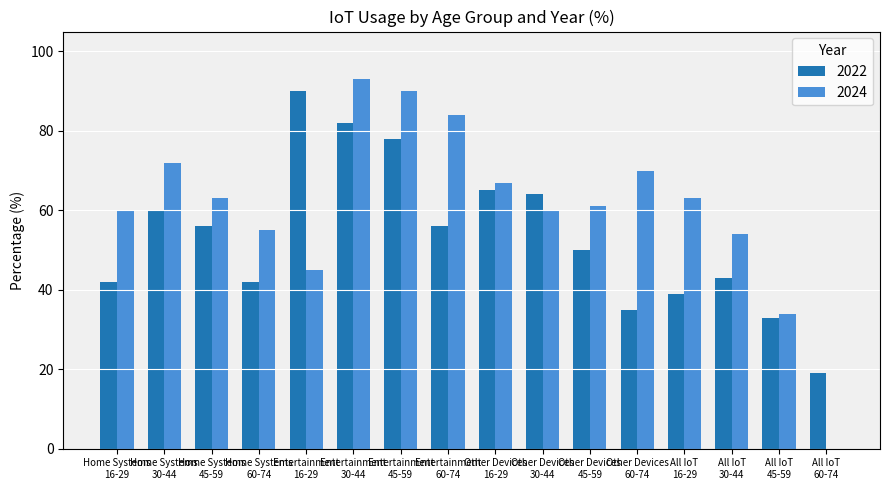

Which series has the largest total across all categories?

2024